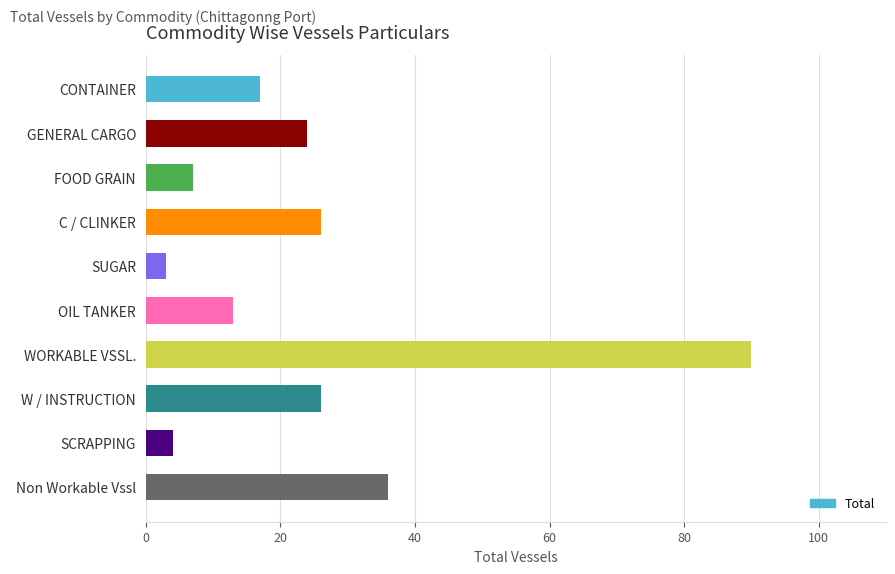

Are the bars horizontal?

Yes